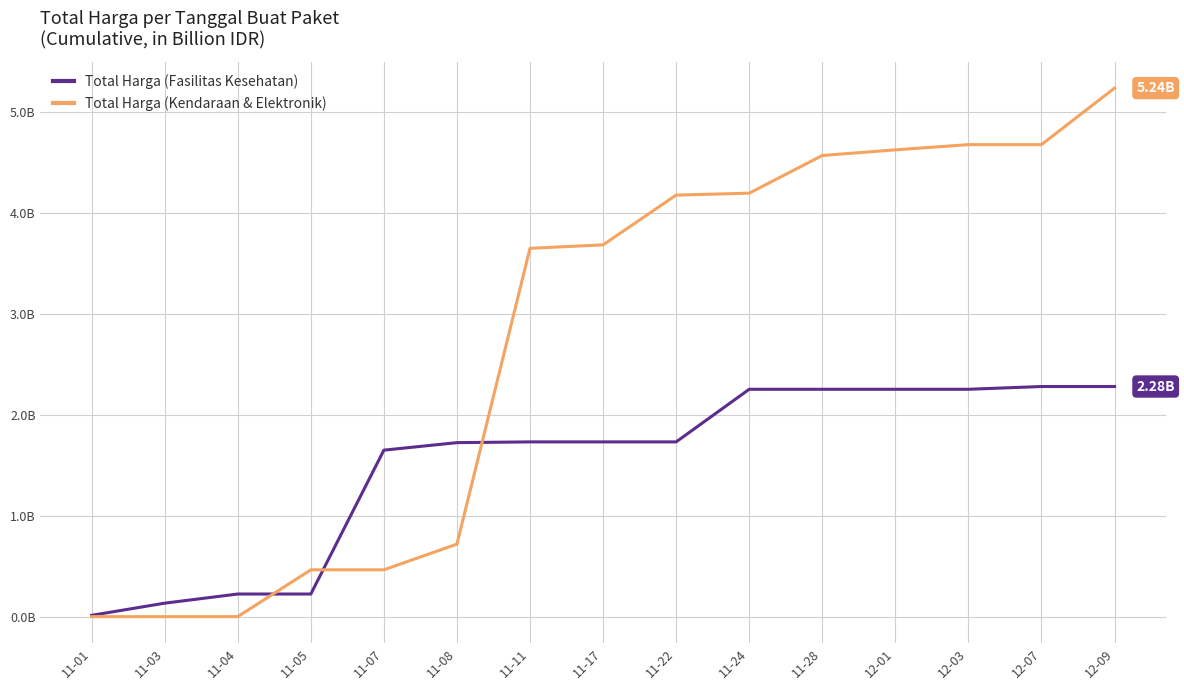

Is it true that Total Harga (Fasilitas Kesehatan) equals 0.1 at 11-04?

False